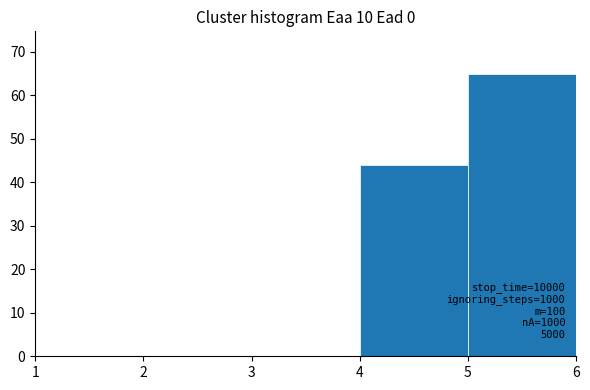

Which range on the x-axis has the tallest bar?

5 to 6